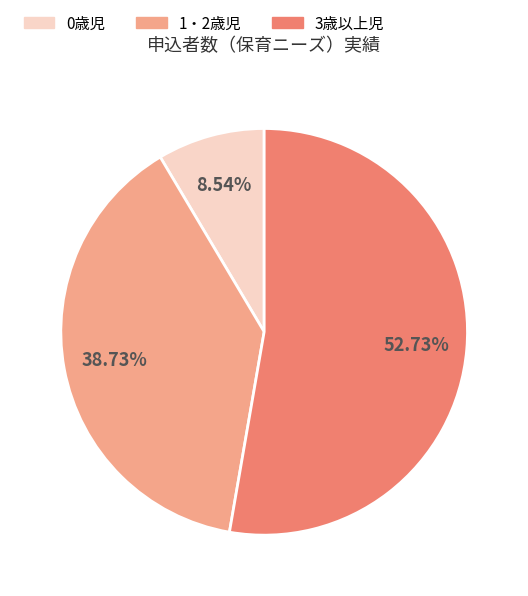

Count the number of slices in the pie.

3